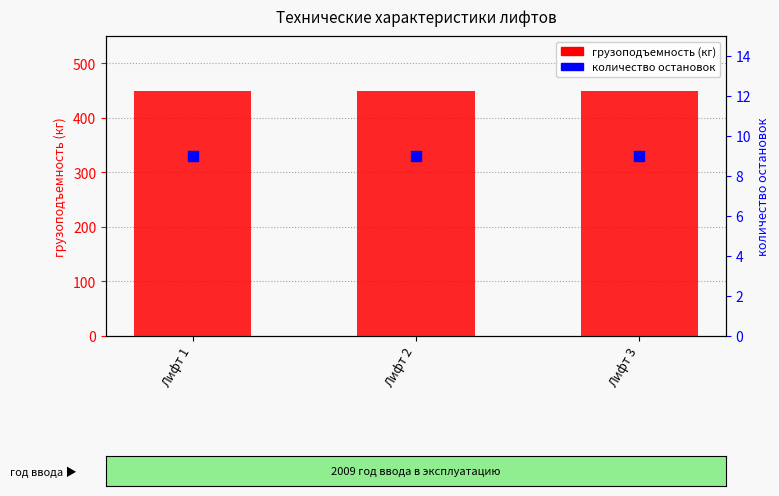

Which series reaches the minimum Y coordinate?

количество остановок